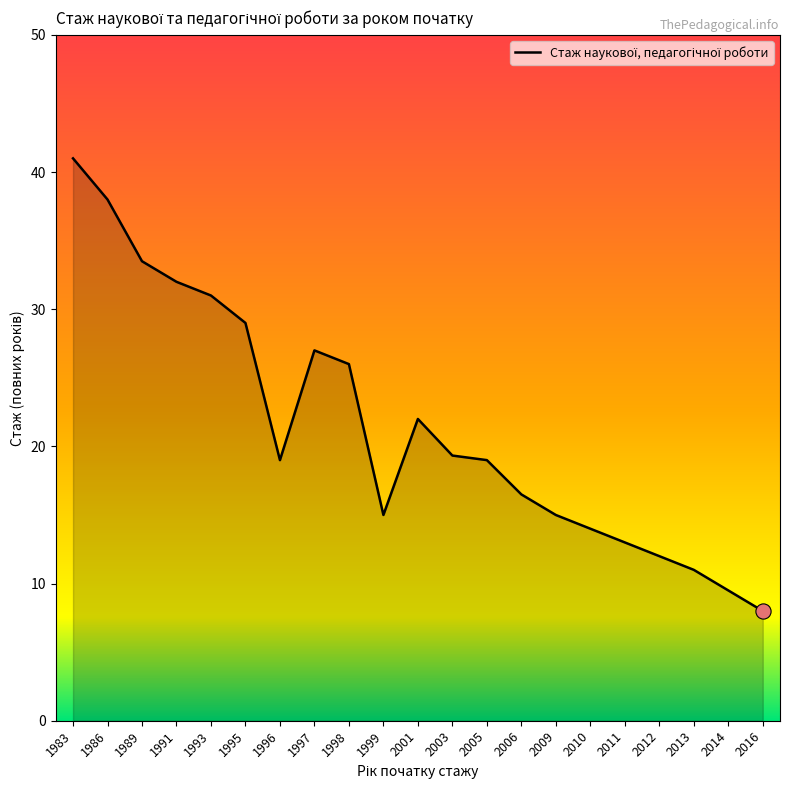

Approximately how many times larger is the value at 2001 compared to 1996?

1.2